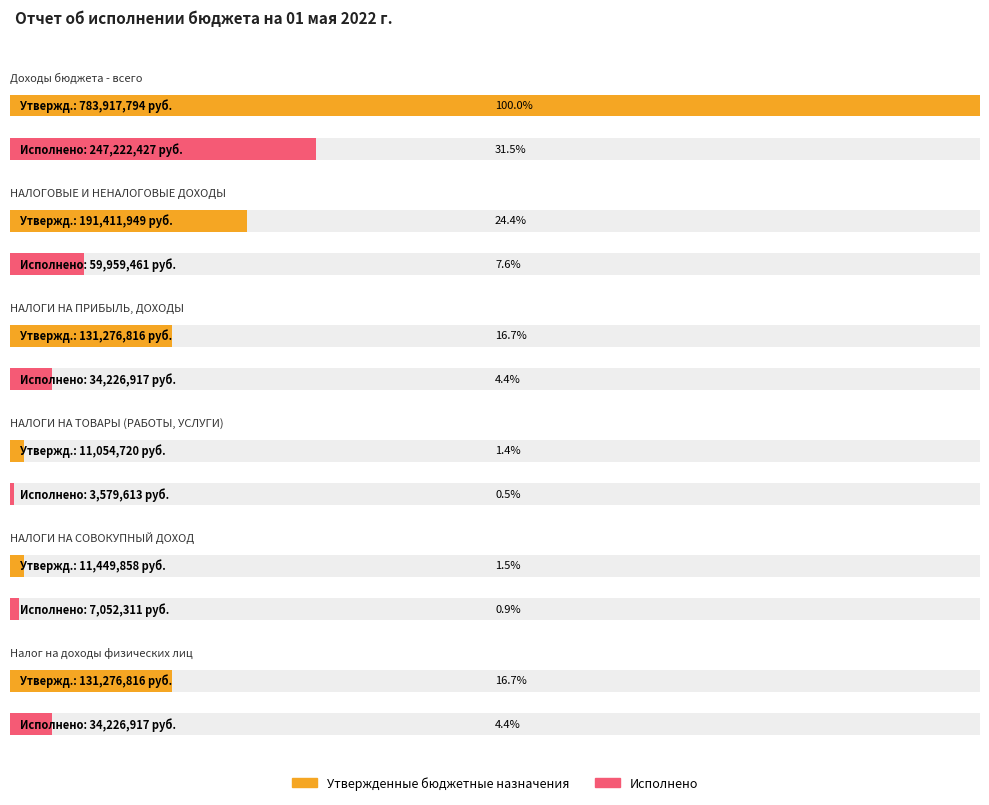

What is the sum of the Утвержденные бюджетные назначения values at Налог на доходы физических лиц and НАЛОГИ НА ПРИБЫЛЬ, ДОХОДЫ?

262553632.0